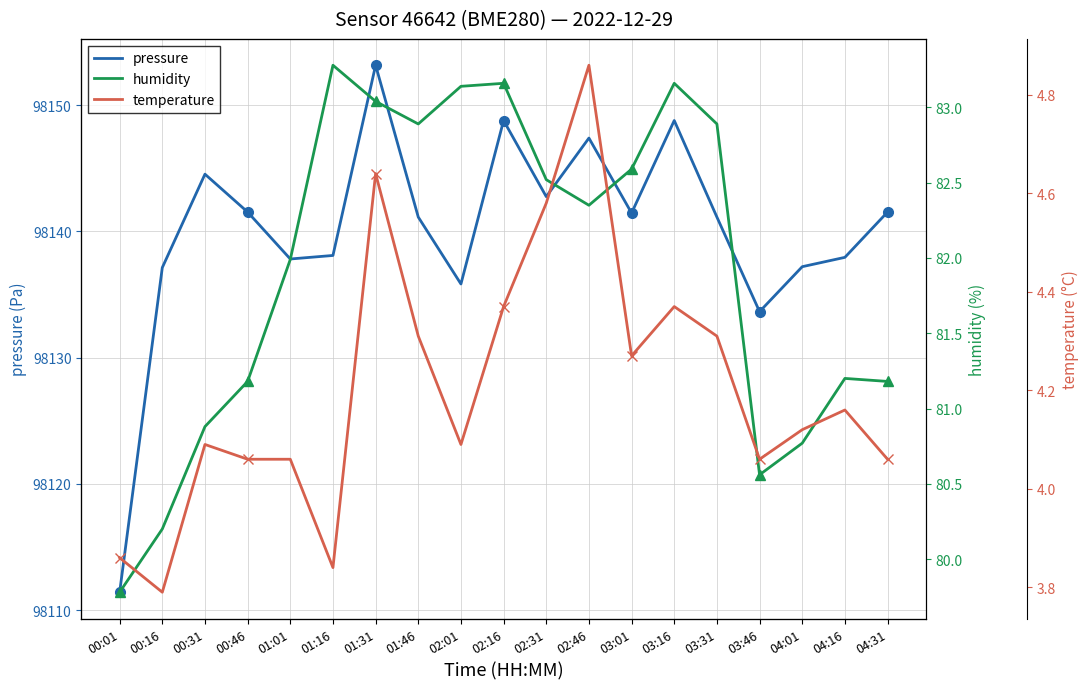

How many lines are shown in the chart?

3